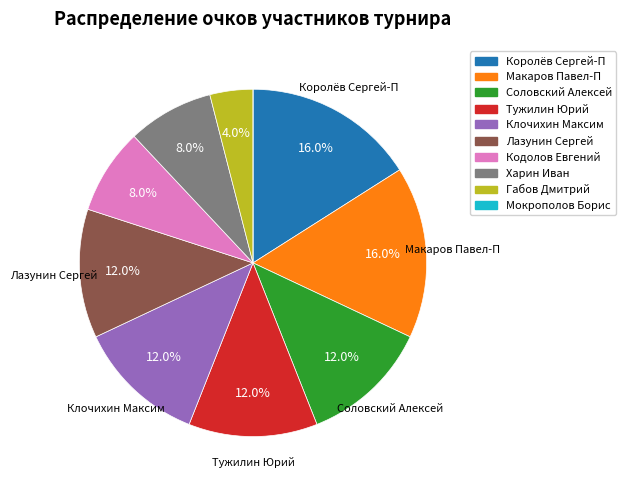

Between Клочихин Максим and Кодолов Евгений, which is larger?

Клочихин Максим